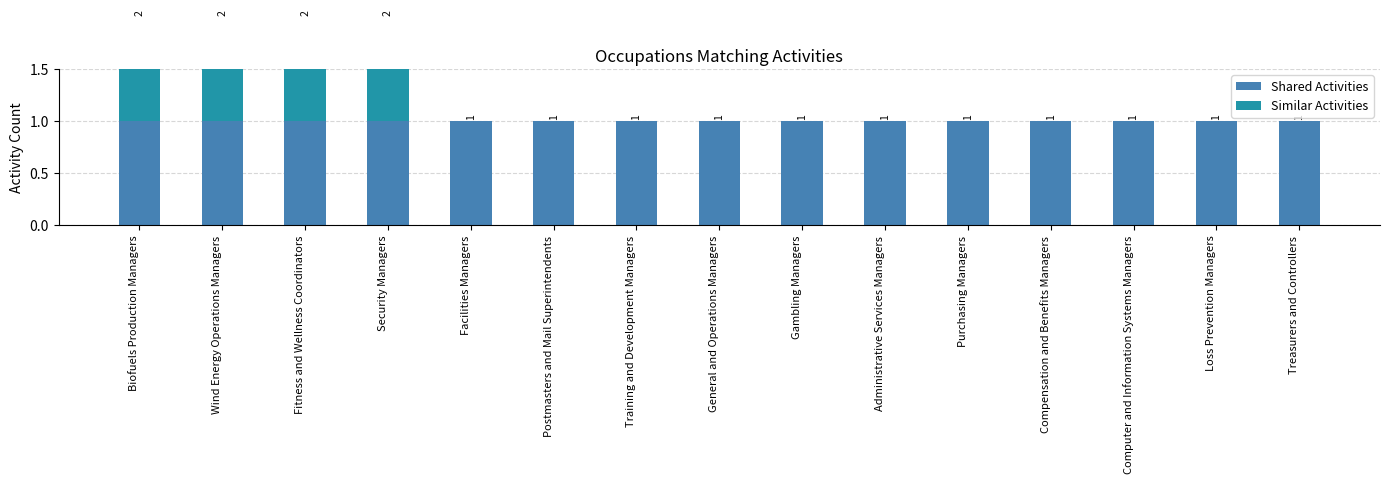

Which series has the largest total across all categories?

Shared Activities